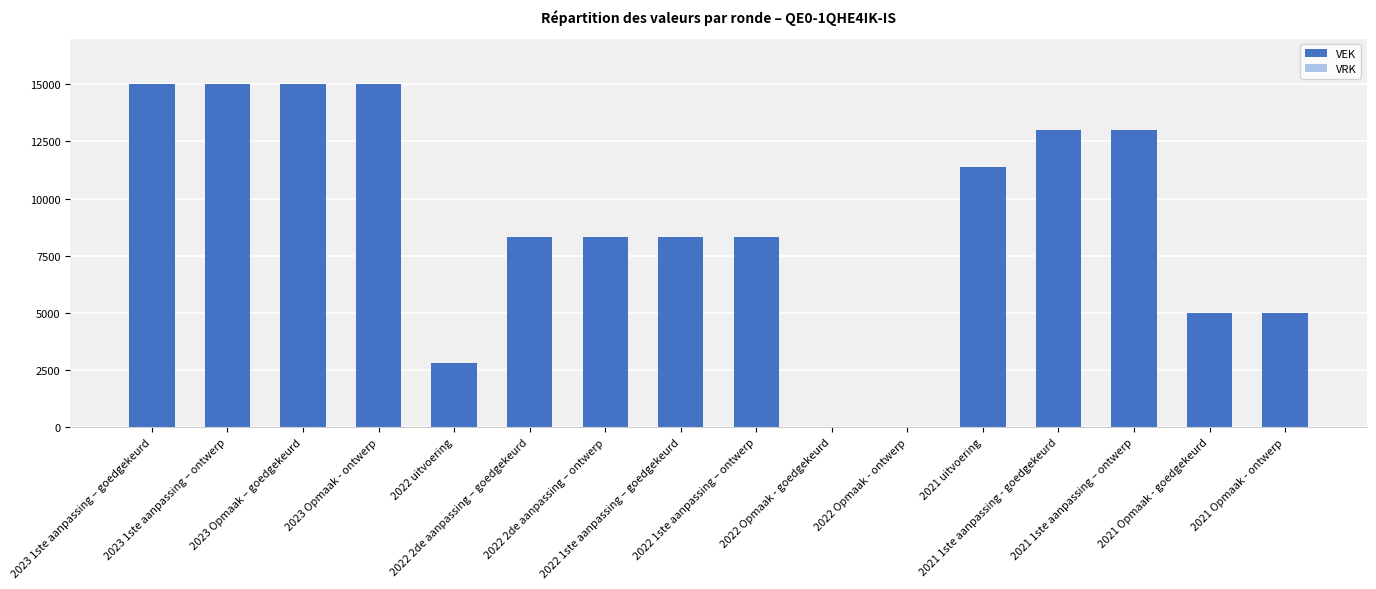

What is the maximum value shown in the chart?

15000